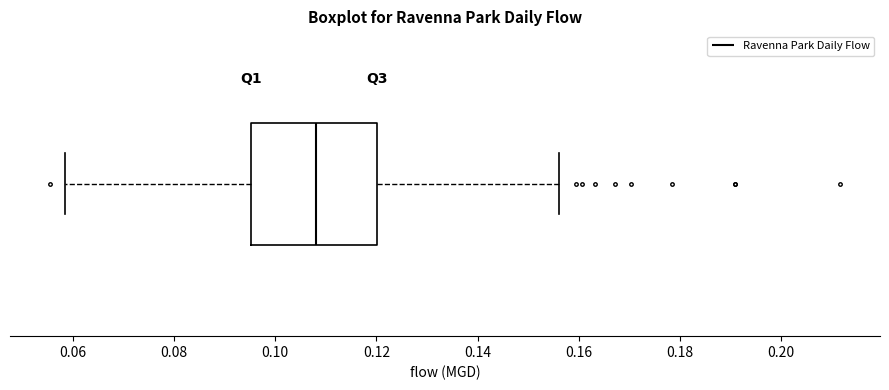

Transcribe this box plot: give where the median line is, the range the box spans, and where the two whiskers end, as read against the x-axis. The values are not printed on the chart, so give them approximately, as read against the axis.

median 0.108, box 0.096 to 0.120, whiskers 0.058 to 0.156